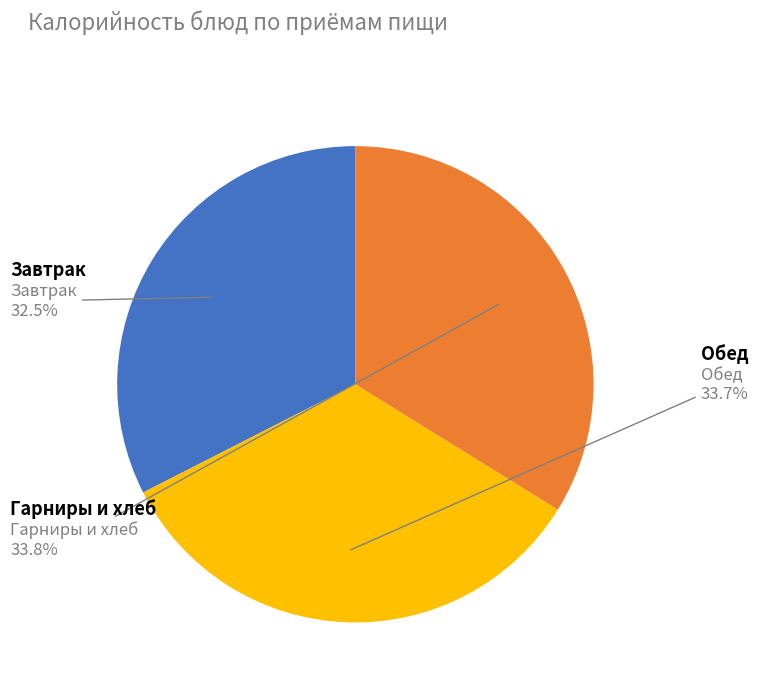

Is there any slice that represents more than half of the pie?

No